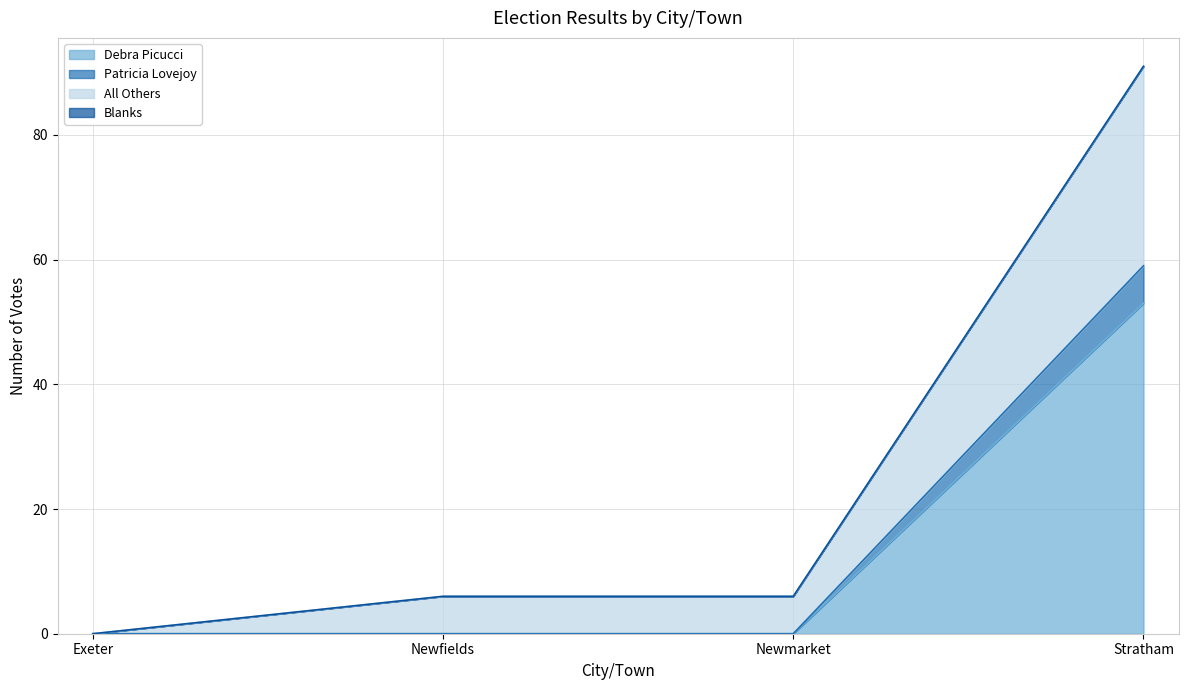

What is the label of the 3rd point from the left?

Newmarket